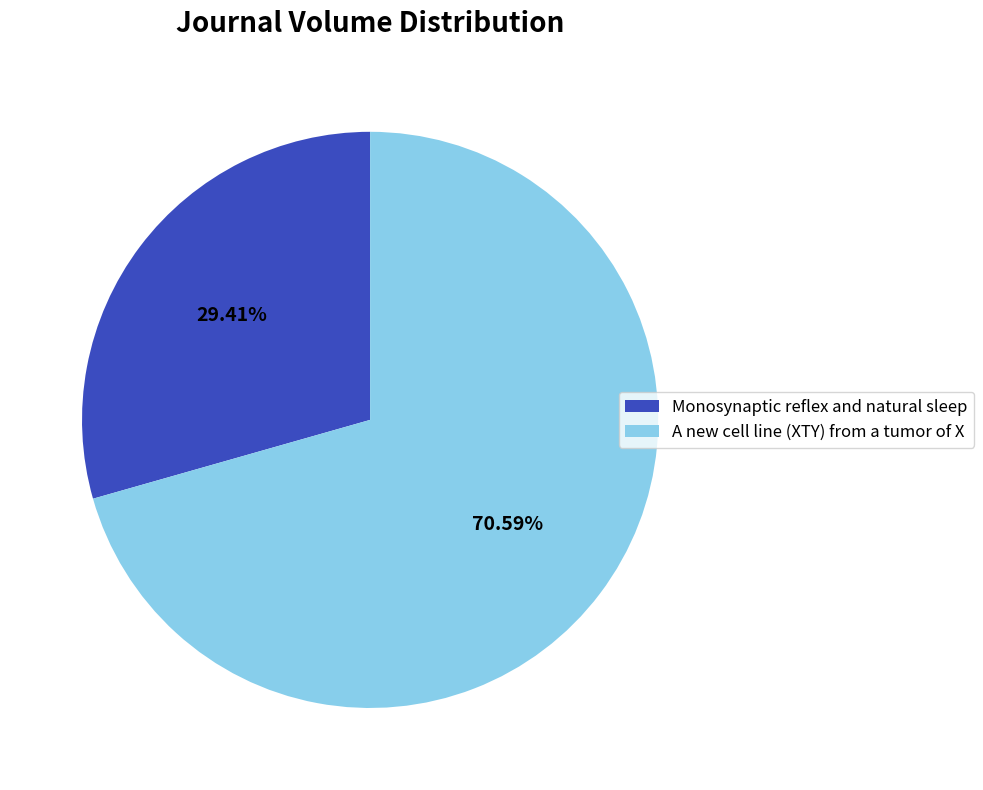

Count the number of slices in the pie.

2